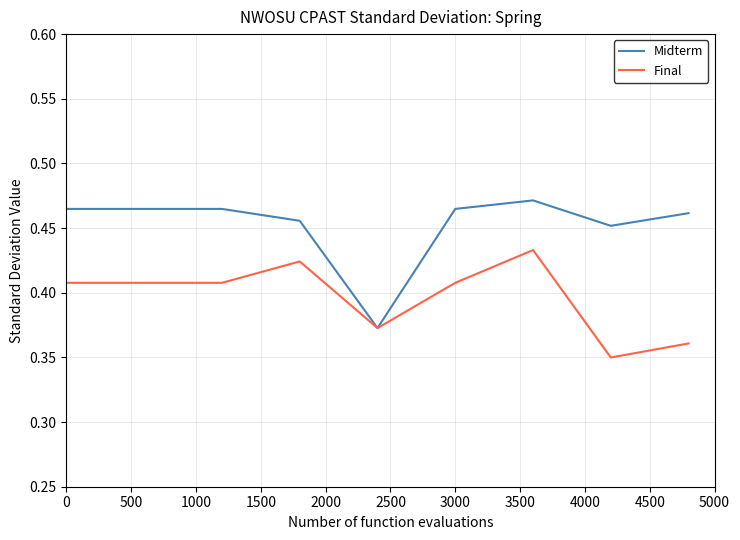

List the series in order of their overall mean, lowest first.

Final, Midterm